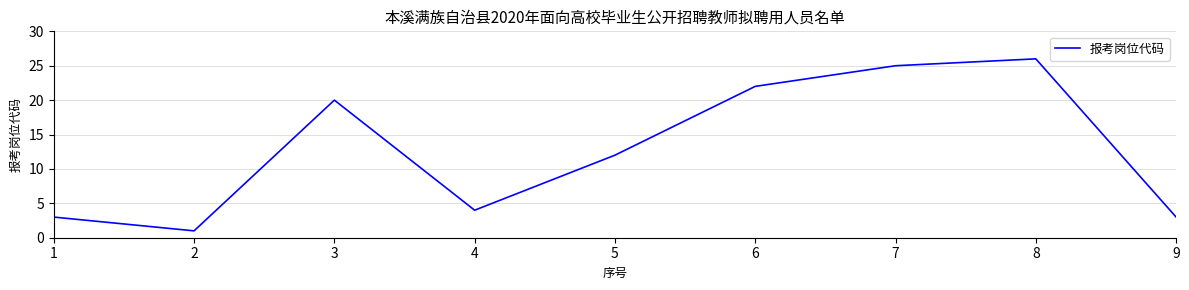

Which category has the highest value across all series?

8